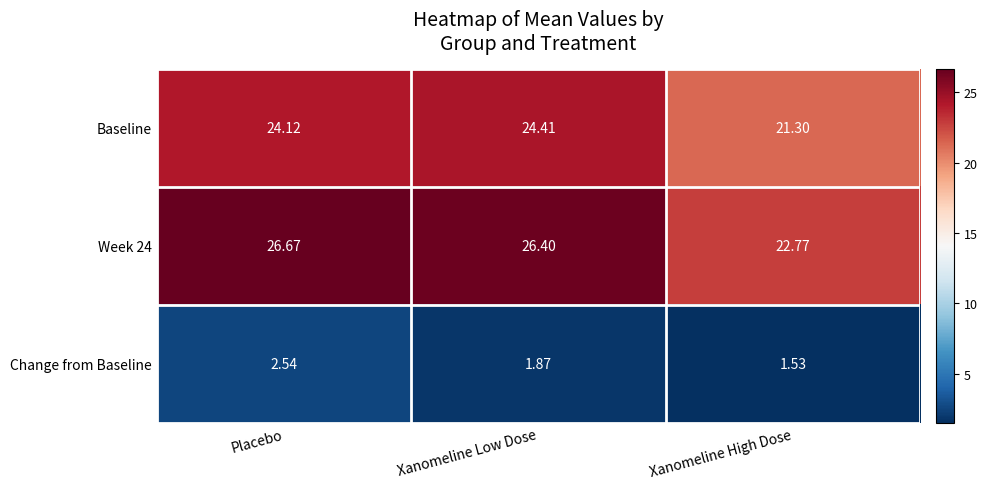

At how many categories does at least one series exceed 4?

3